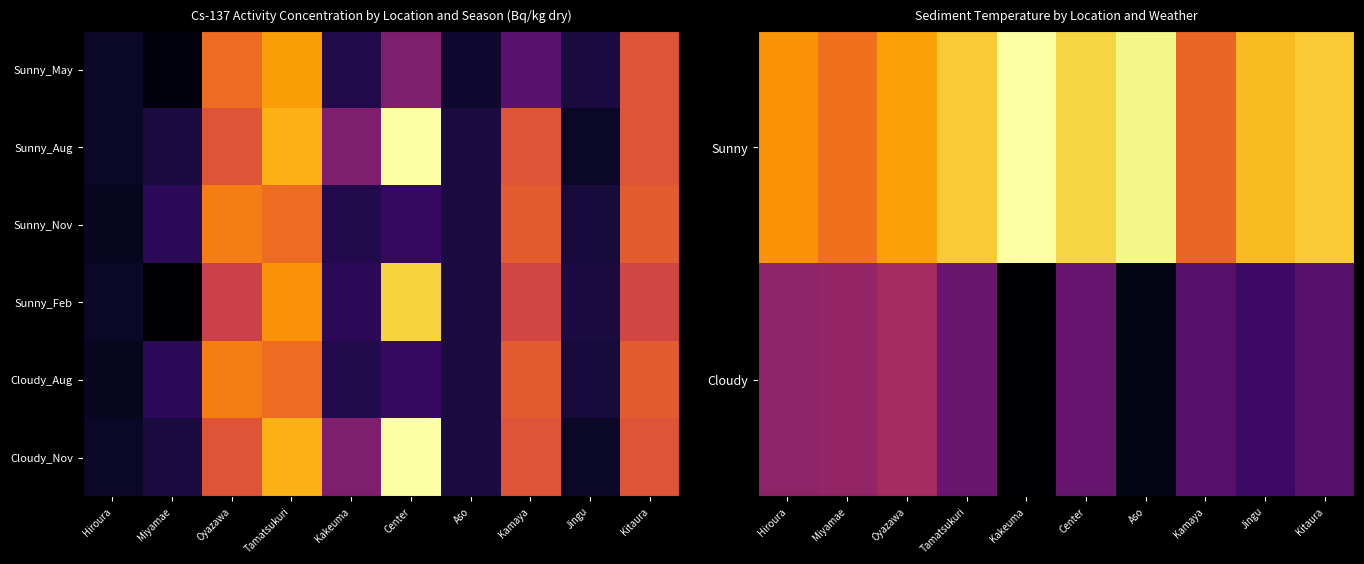

Count the number of data series in this chart.

6